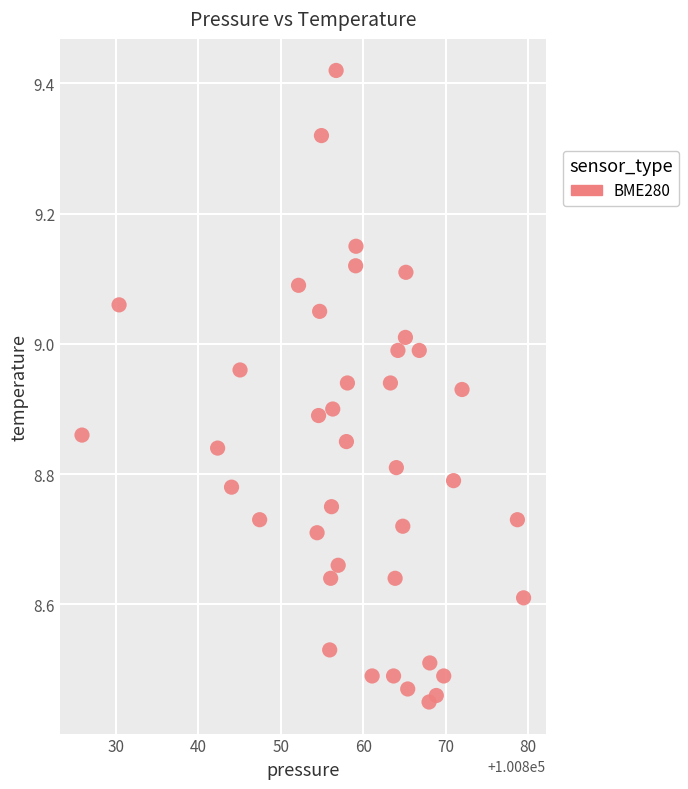

What is the range of X values (max minus min)?

53.6